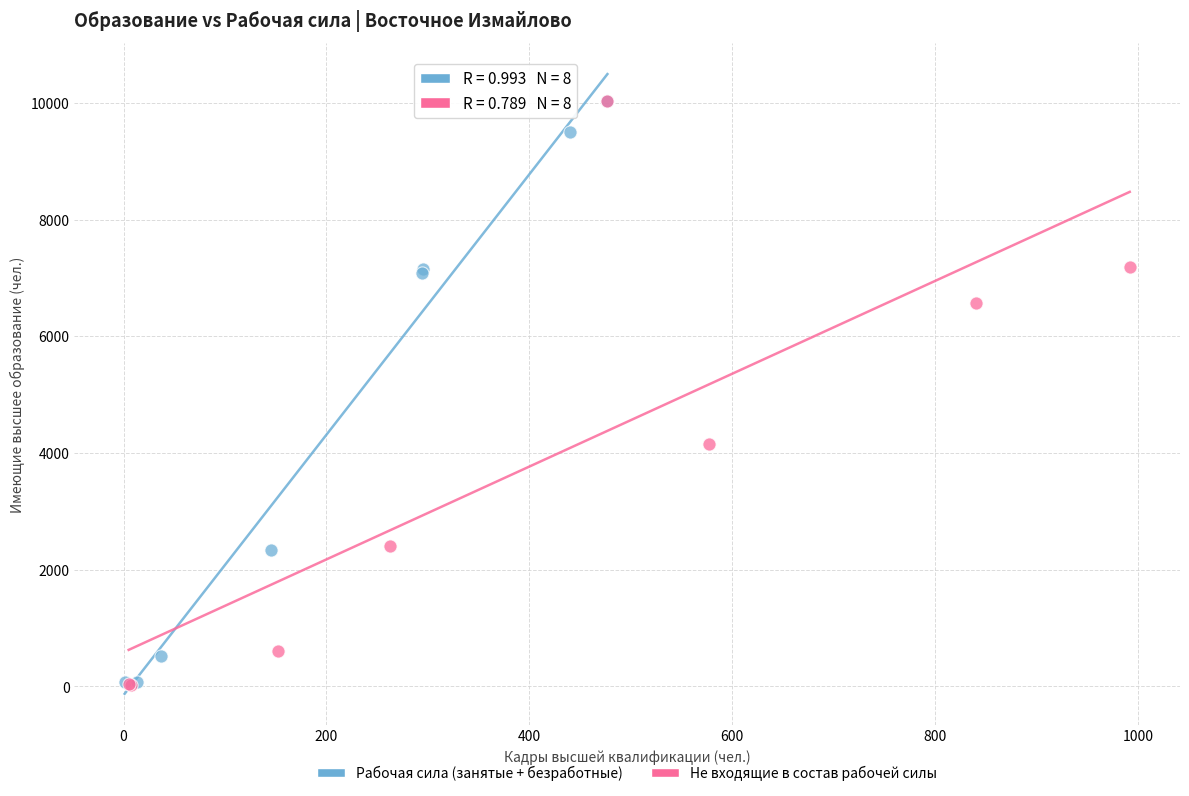

What are all the series names shown in the legend?

Рабочая сила (занятые + безработные), Не входящие в состав рабочей силы